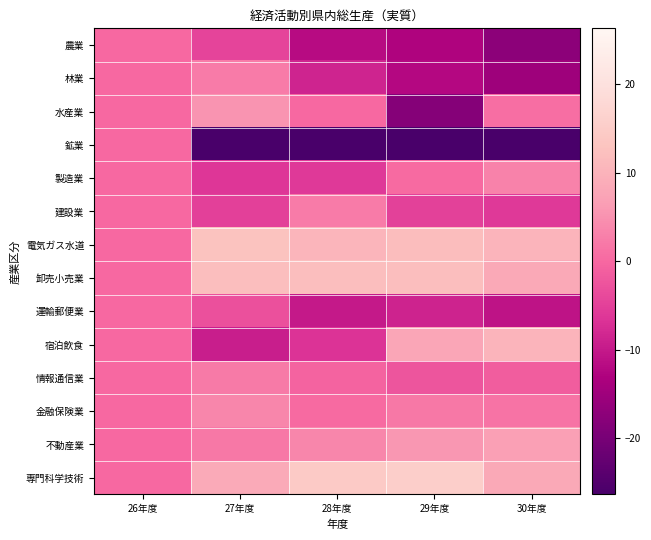

At which category is the sum across all series the highest?

26年度